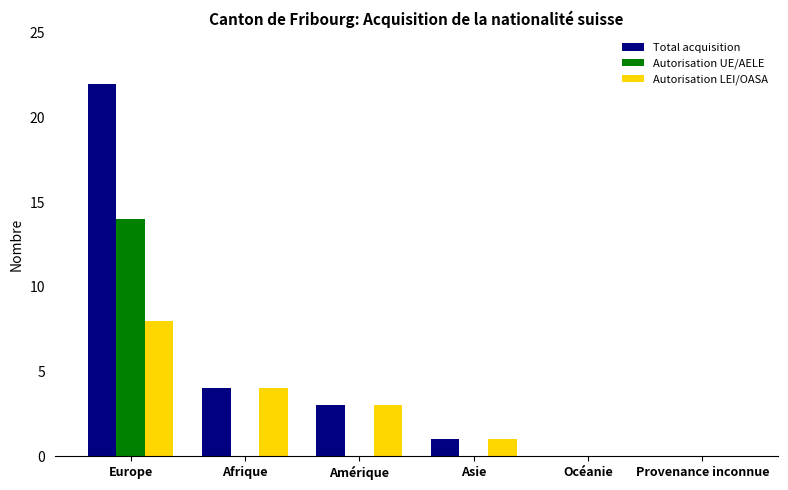

Between Europe and Amérique, which series saw the biggest shift?

Total acquisition